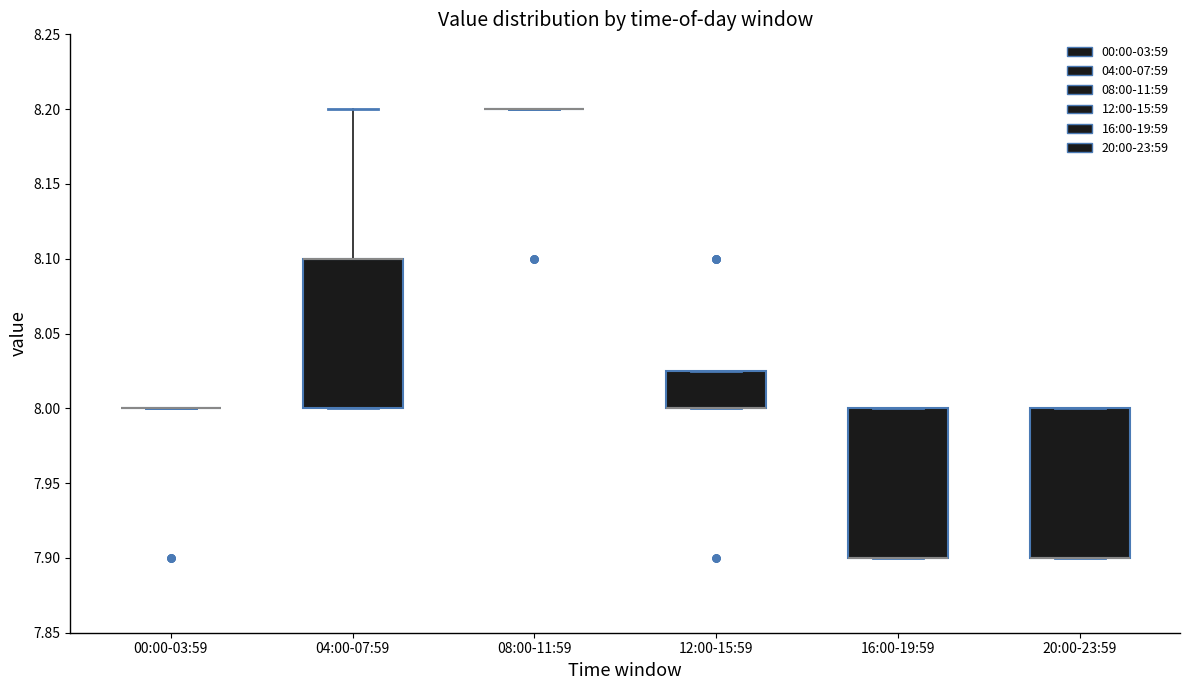

Where does the upper whisker of the box for 04:00-07:59 end on the y-axis? The values are not printed on the chart, so give them approximately, as read against the axis.

8.200